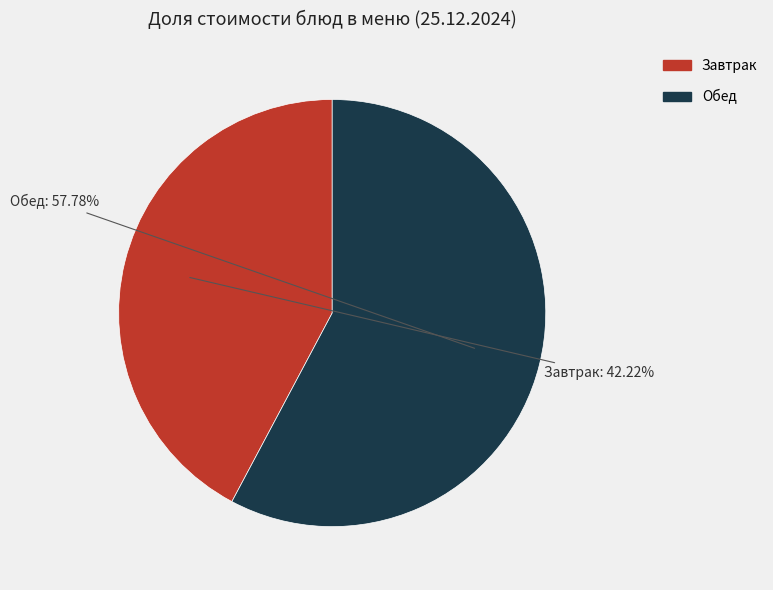

Is there a majority slice in this chart?

Yes